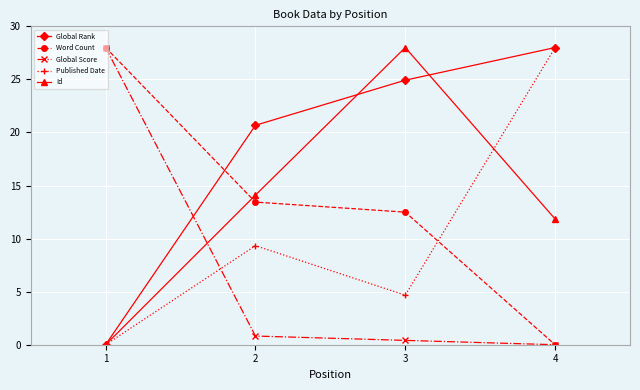

At which label does Published Date reach its minimum?

1